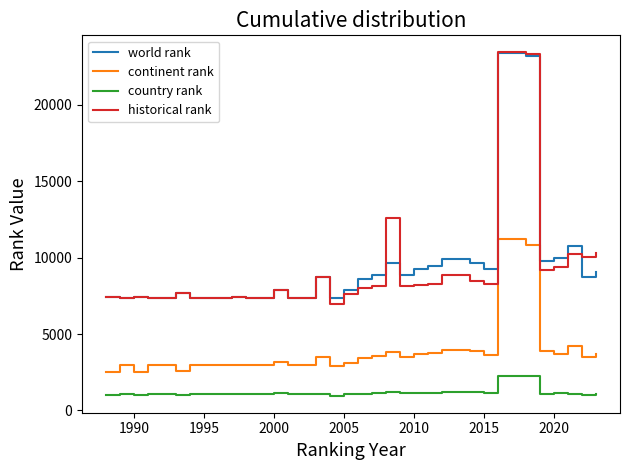

At how many categories does at least one series exceed 3539?

35